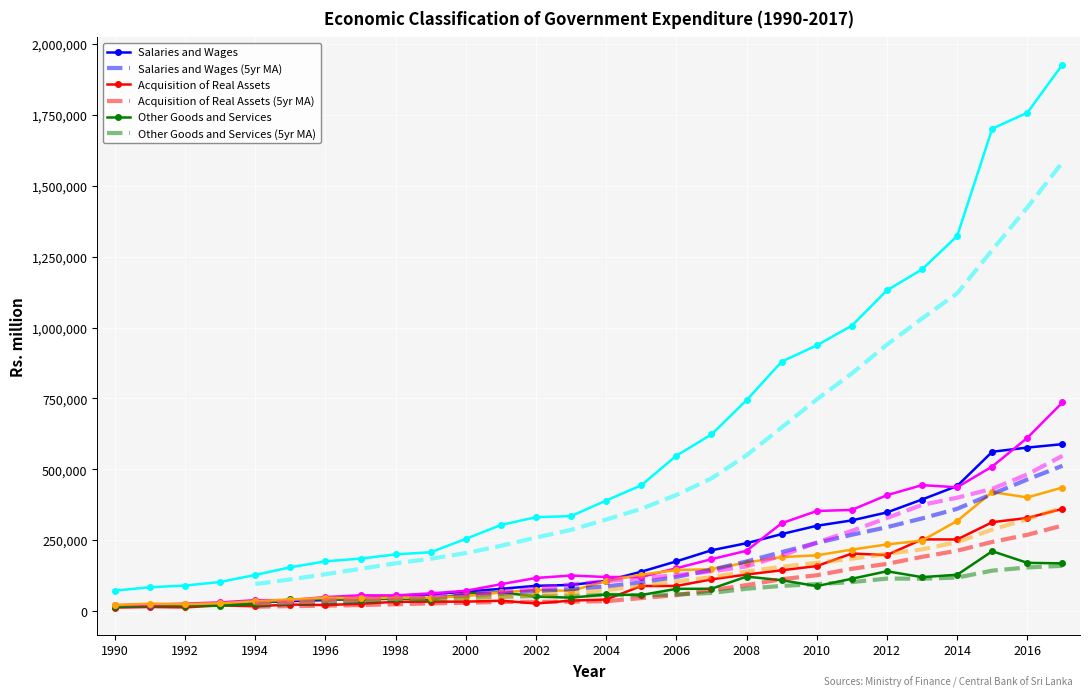

What is the maximum value shown in the chart?

1927692.9